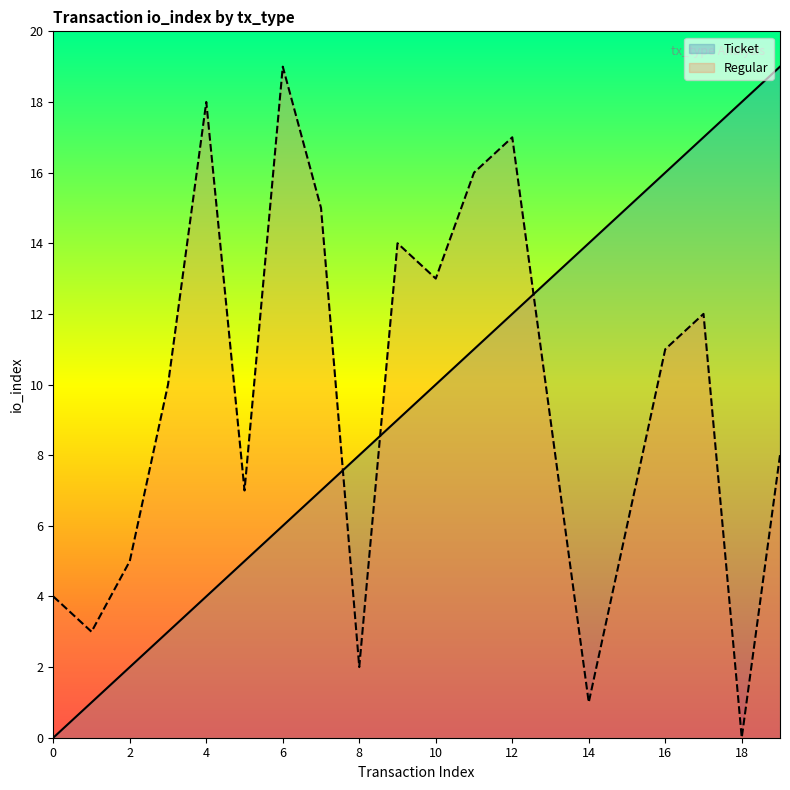

How many intersections are there between Ticket and Regular?

3